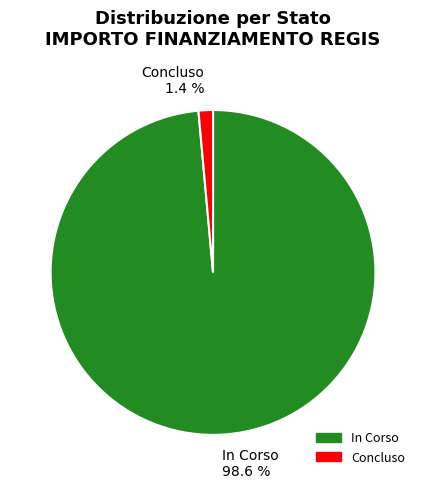

What is the total percentage of In Corso and Concluso?

100.0%